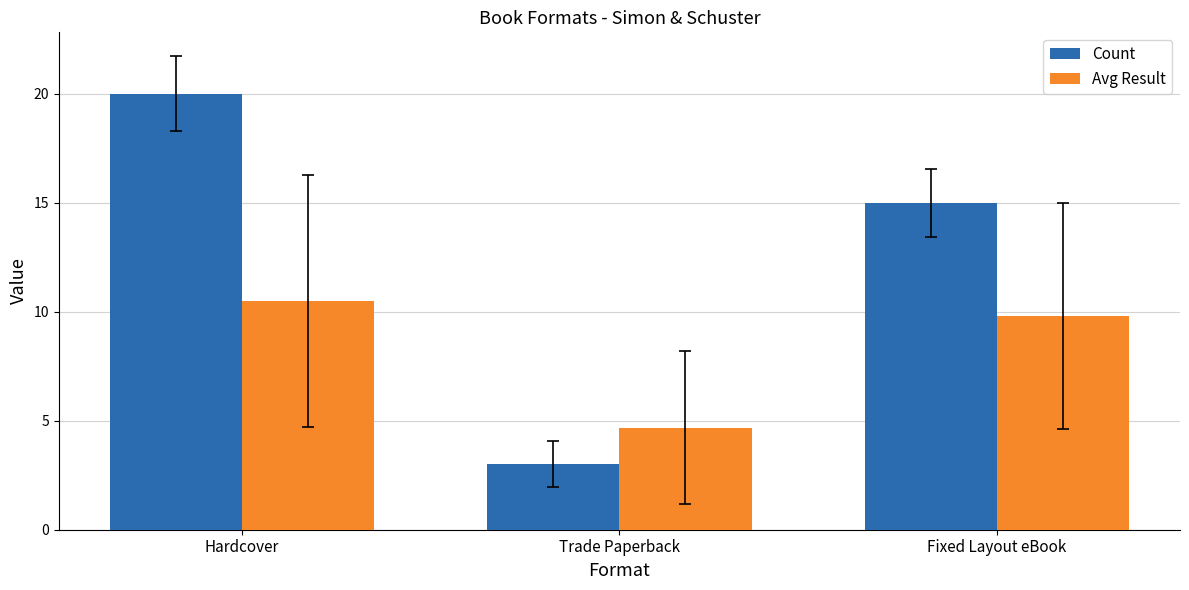

What is the difference between the highest and lowest values at Hardcover?

9.5